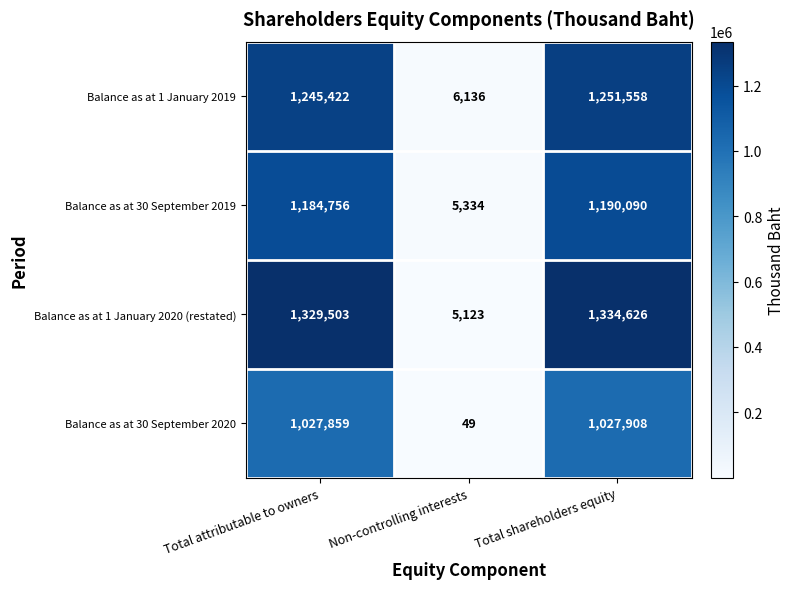

Which series has the largest total across all categories?

Balance as at 1 January 2020 (restated)